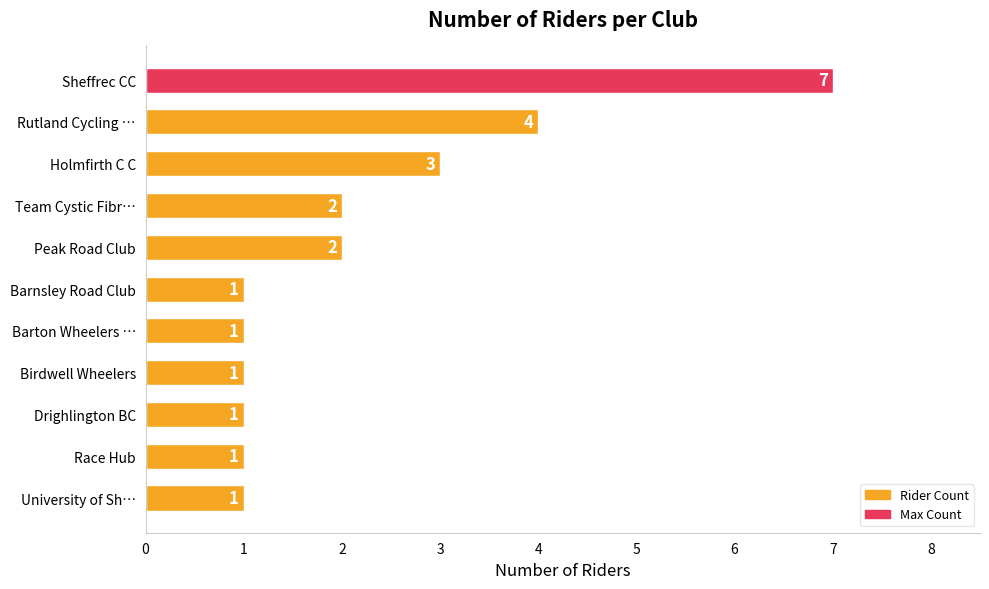

Is it true that the value at University of Sh… is 1?

True